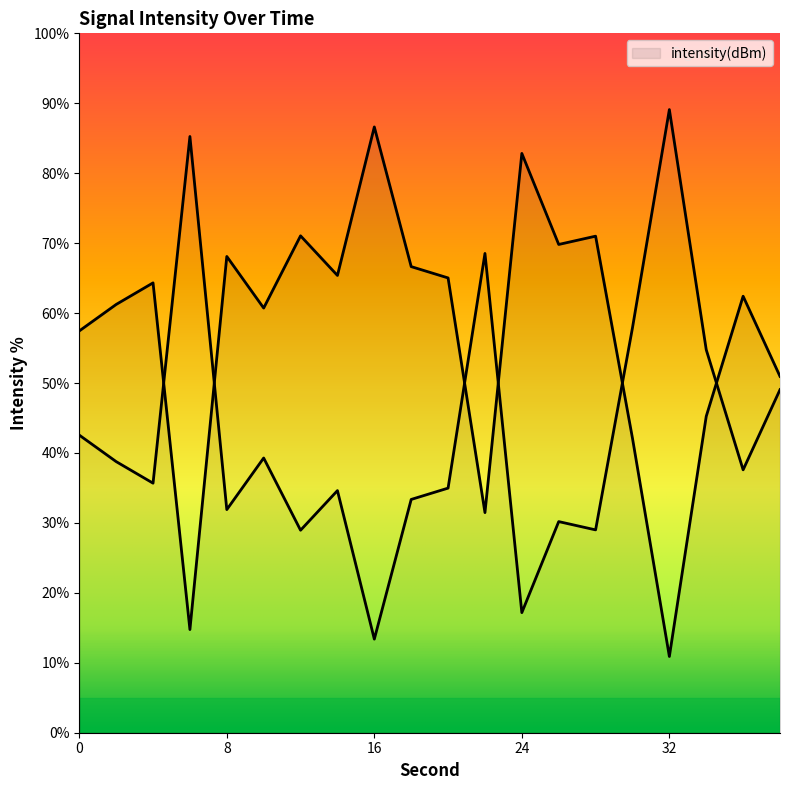

Reading right to left, list all the values displayed in this chart.

38=51.0	36=62.4	34=45.2	32=10.9	30=42.1	28=71.0	26=69.8	24=82.8	22=31.5	20=65.0	18=66.6	16=86.6	14=65.4	12=71.0	10=60.7	8=68.1	6=14.8	4=64.3	2=61.2	0=57.4